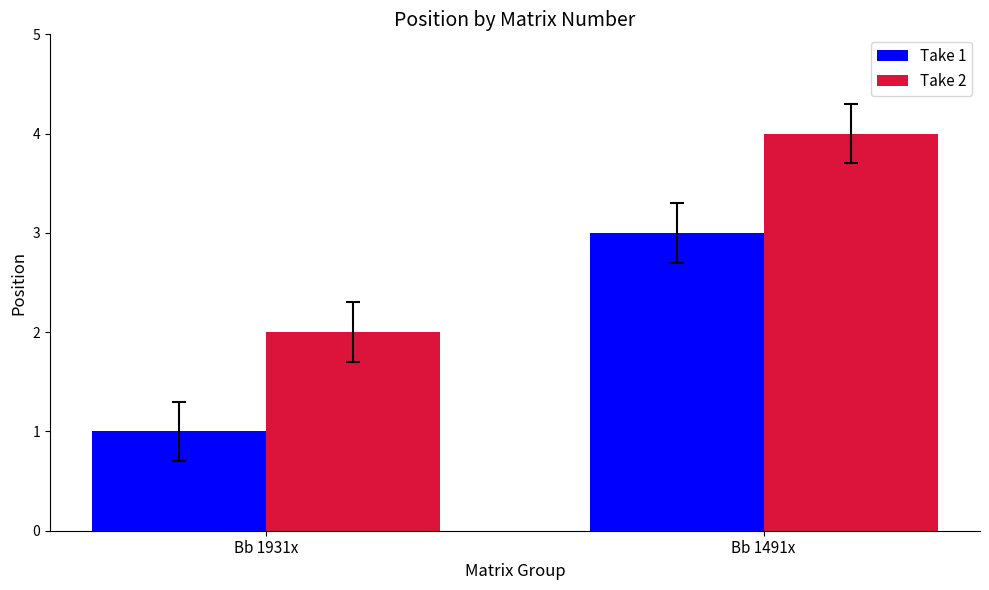

How many categories are shown in the chart?

2